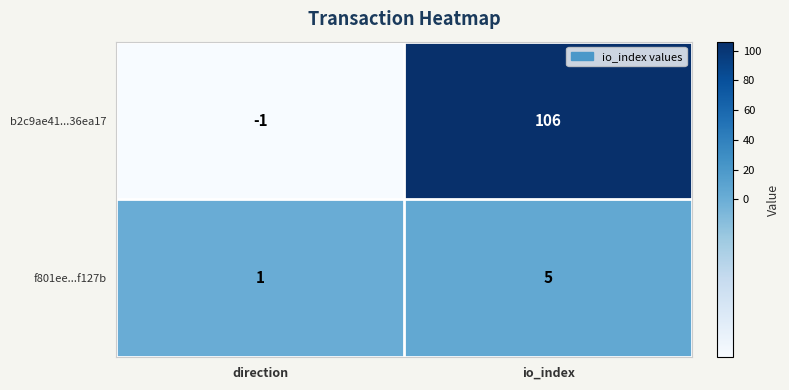

The f801ee...f127b series shows 2 at io_index. True or false?

False